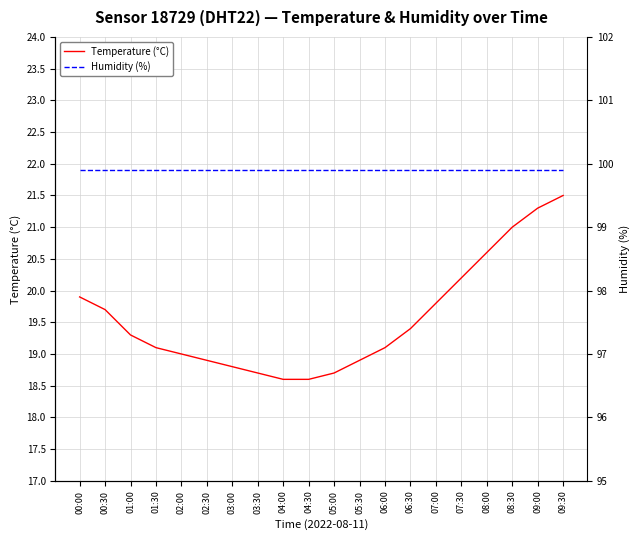

What is the lowest value of the Humidity (%) series?

99.9